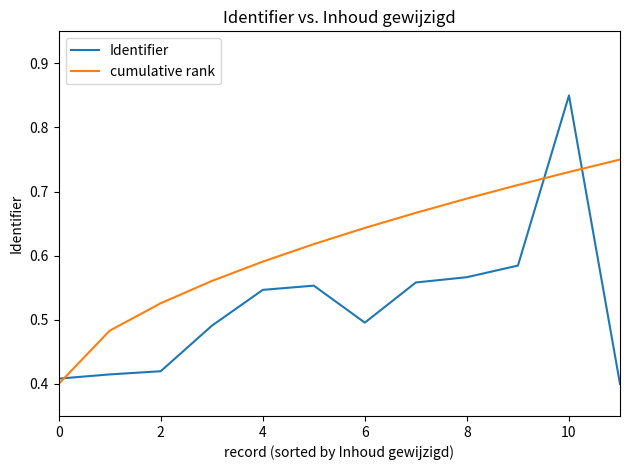

Which series has the largest range (max minus min)?

Identifier